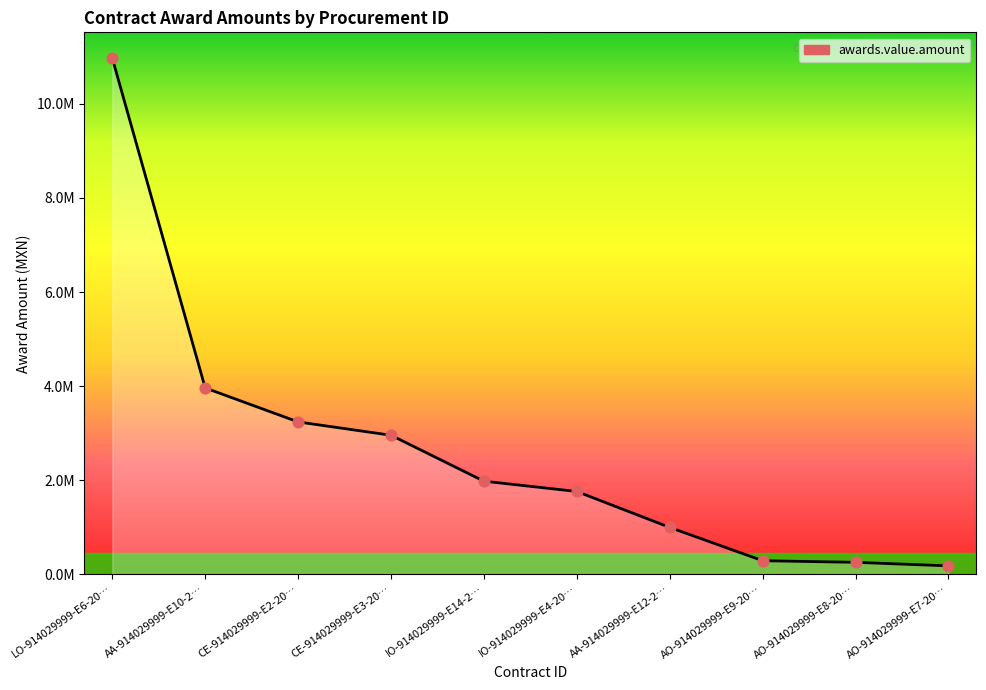

Which has a higher value, CE-914029999-E2-20… or LO-914029999-E6-20…?

LO-914029999-E6-20…